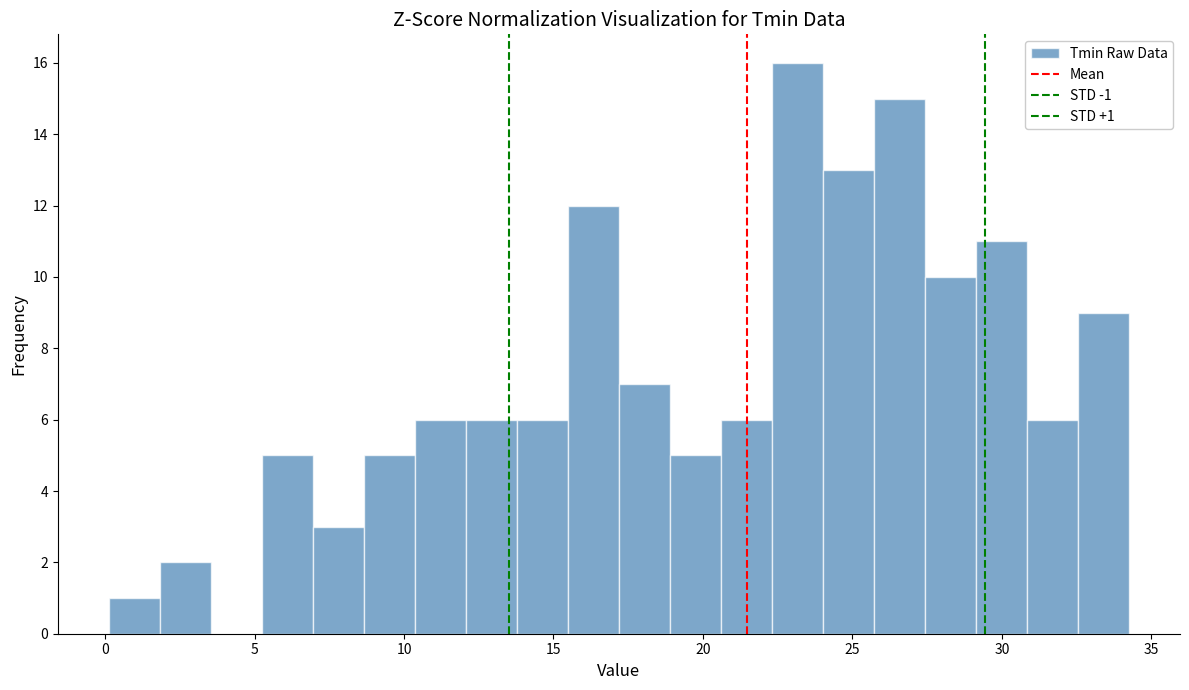

Around what value on the x-axis is the tallest bar? Give the approximate position of its centre, as read against the axis.

23.0